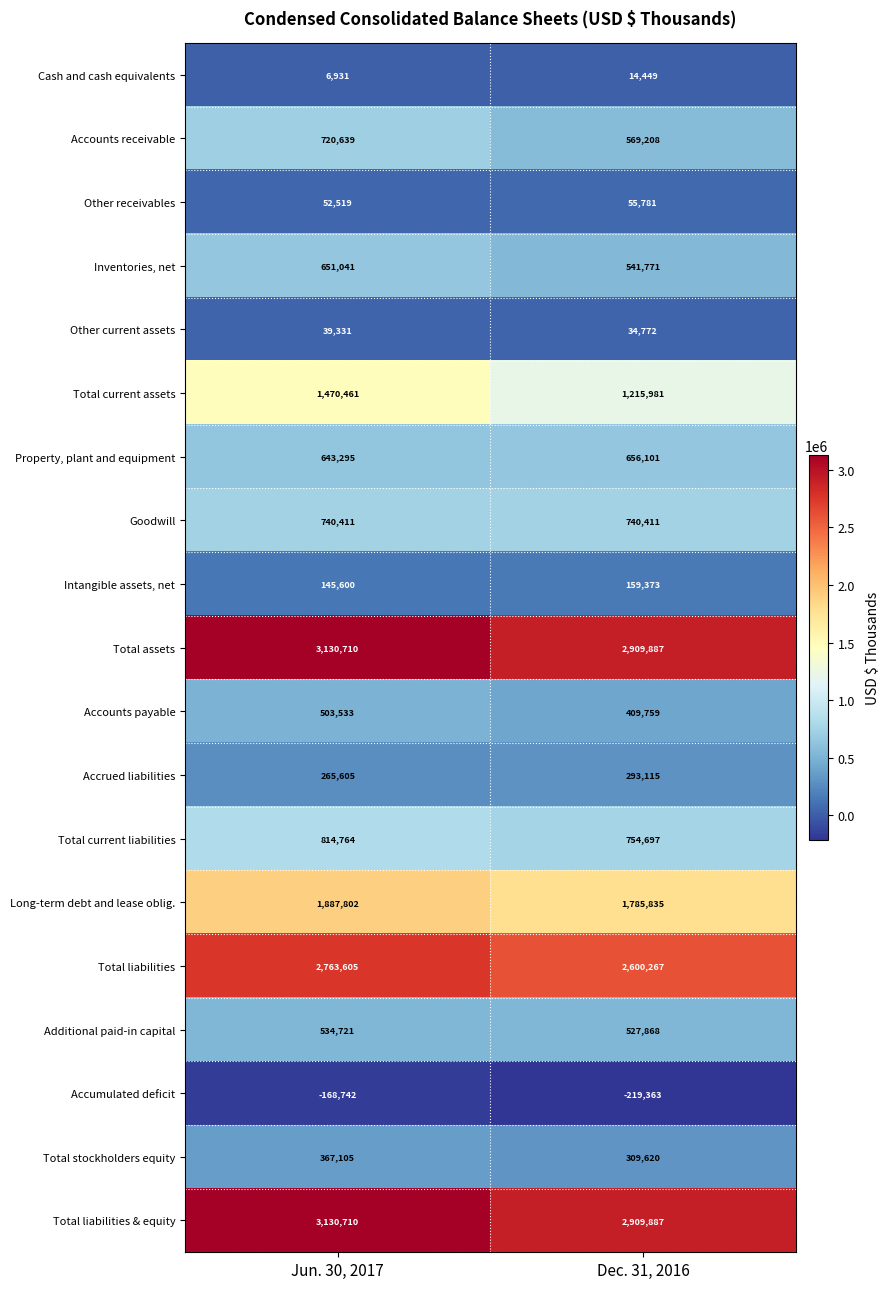

What is the minimum value shown in the chart?

-219363